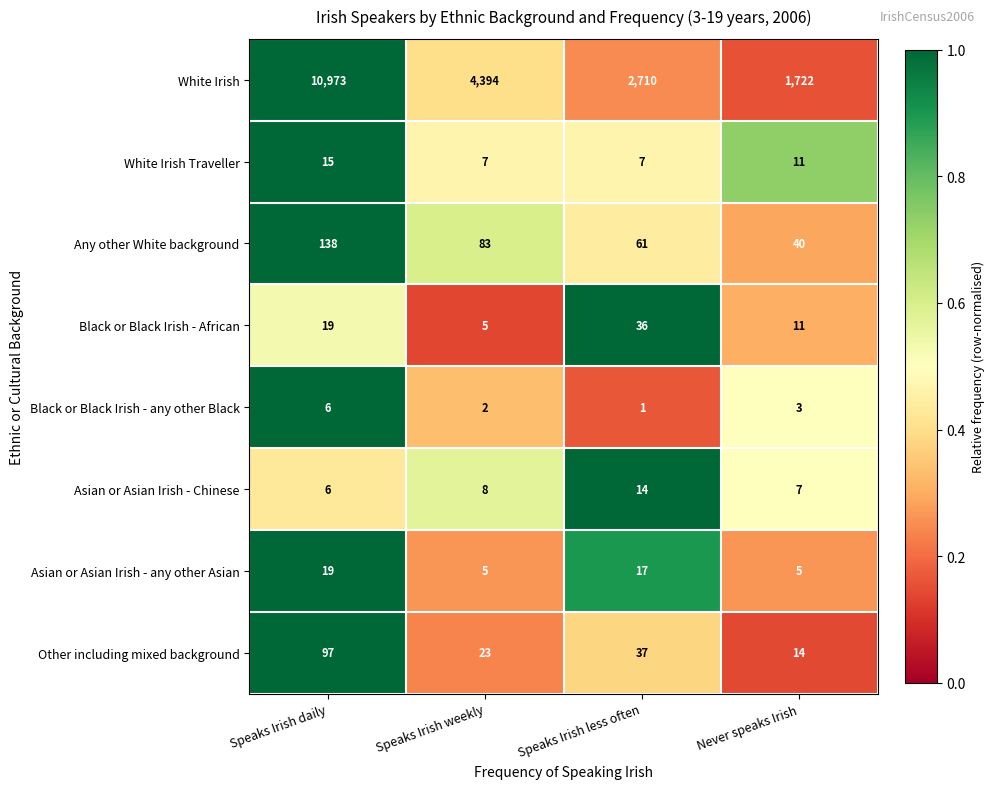

Is it true that Asian or Asian Irish - any other Asian equals 7 at Speaks Irish weekly?

False